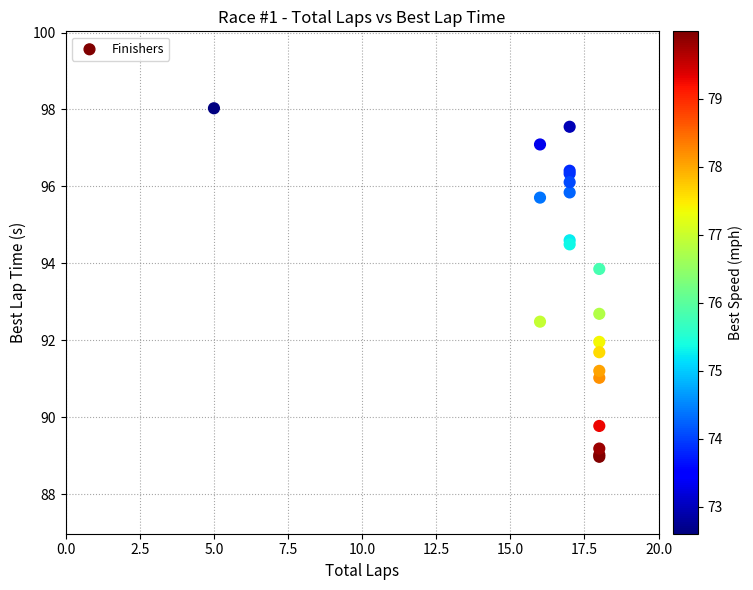

What Y value in the scatter plot is closest to 93?

92.7